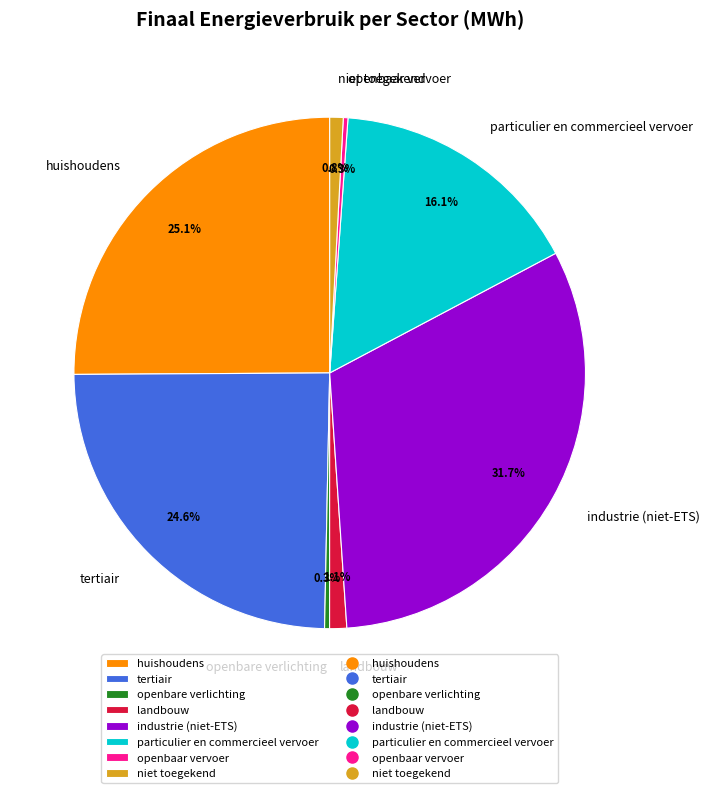

Which category has the biggest portion of the pie?

industrie (niet-ETS)